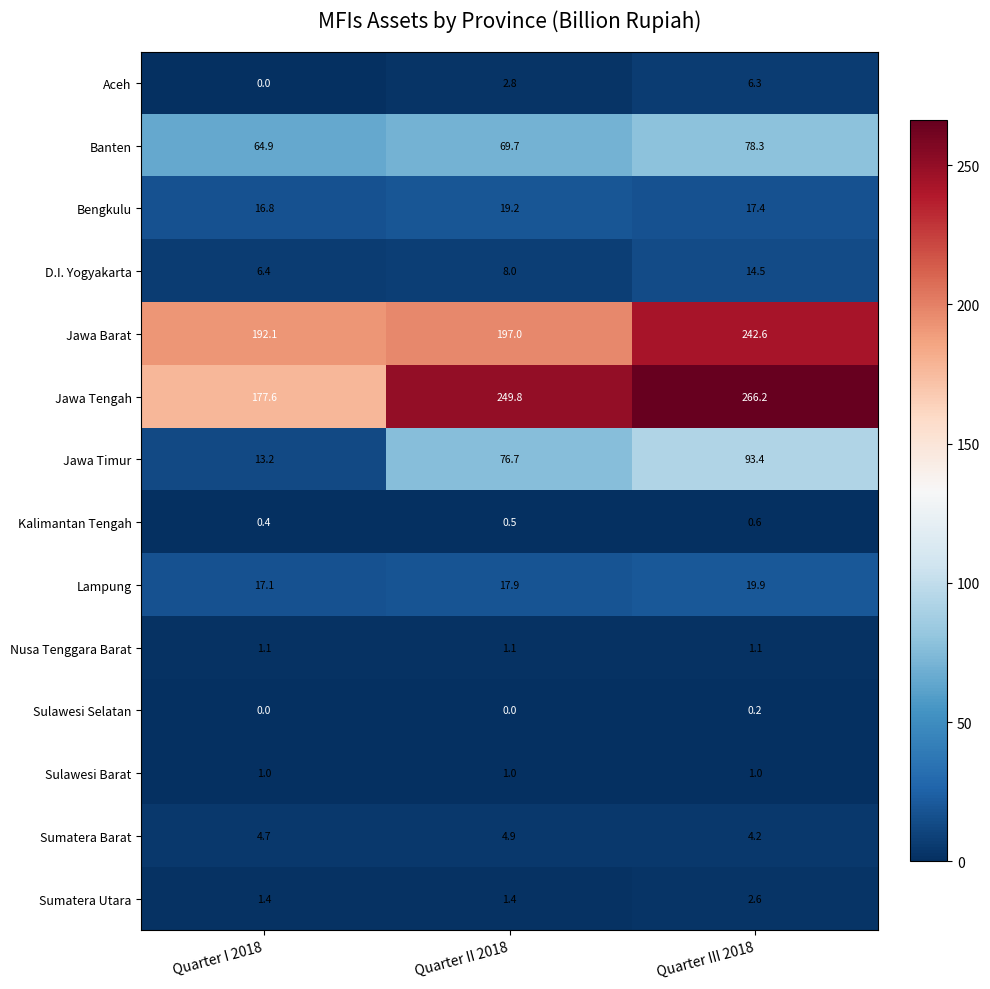

What is the difference between the maximum and minimum values in the Jawa Tengah series?

88.6